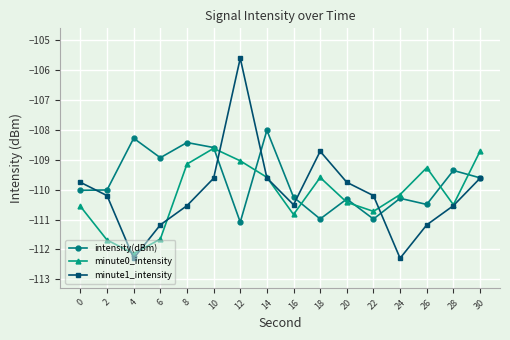

True or false: intensity(dBm) has a value of -110.3 at 20.

True